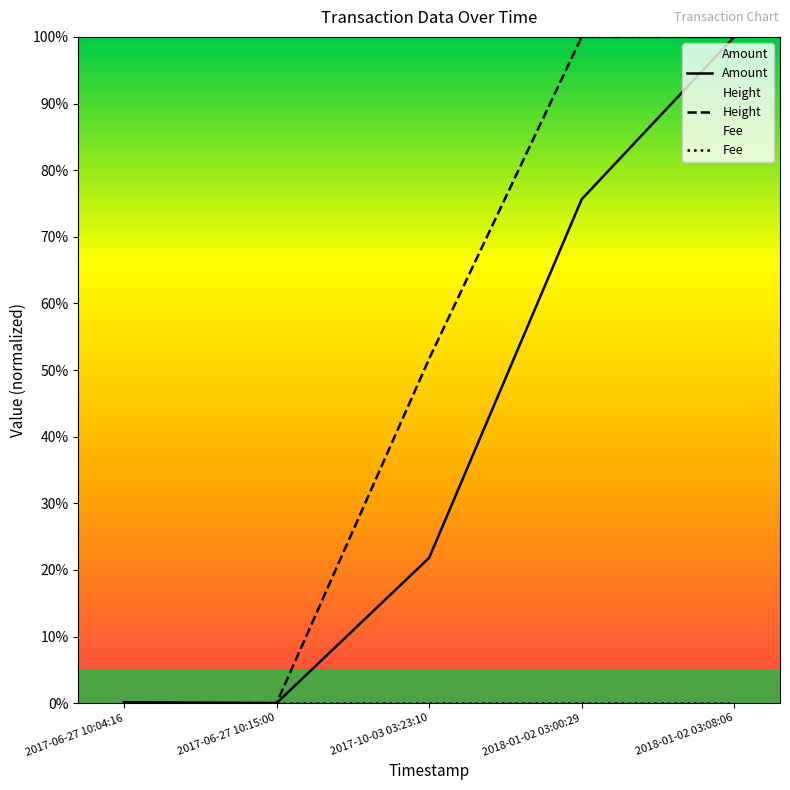

How many distinct data groups are displayed?

3